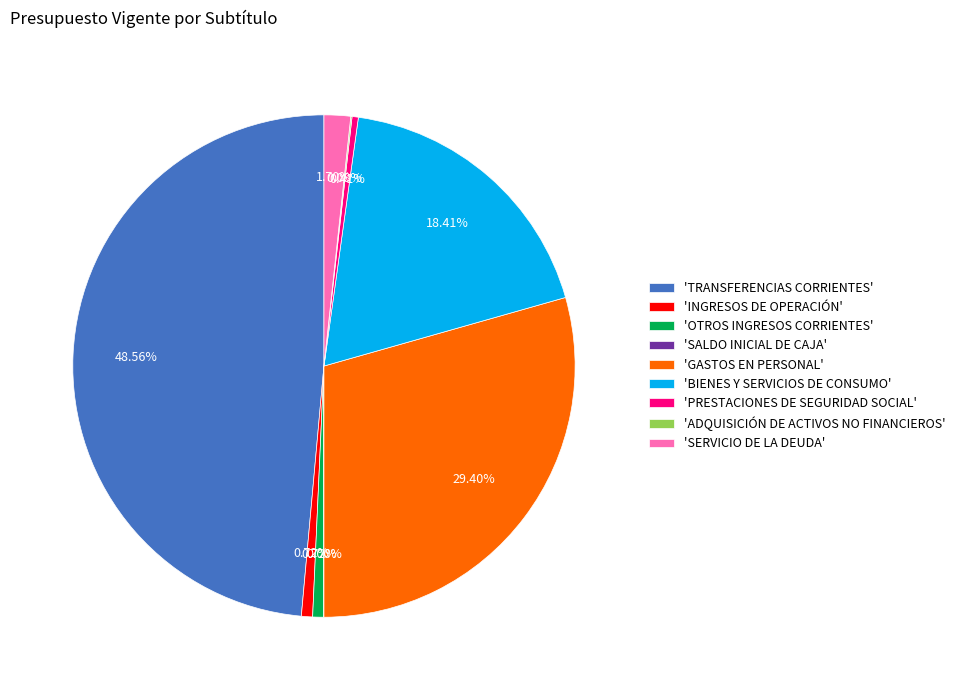

Do 'GASTOS EN PERSONAL' and 'INGRESOS DE OPERACIÓN' together represent more than half of the pie?

No